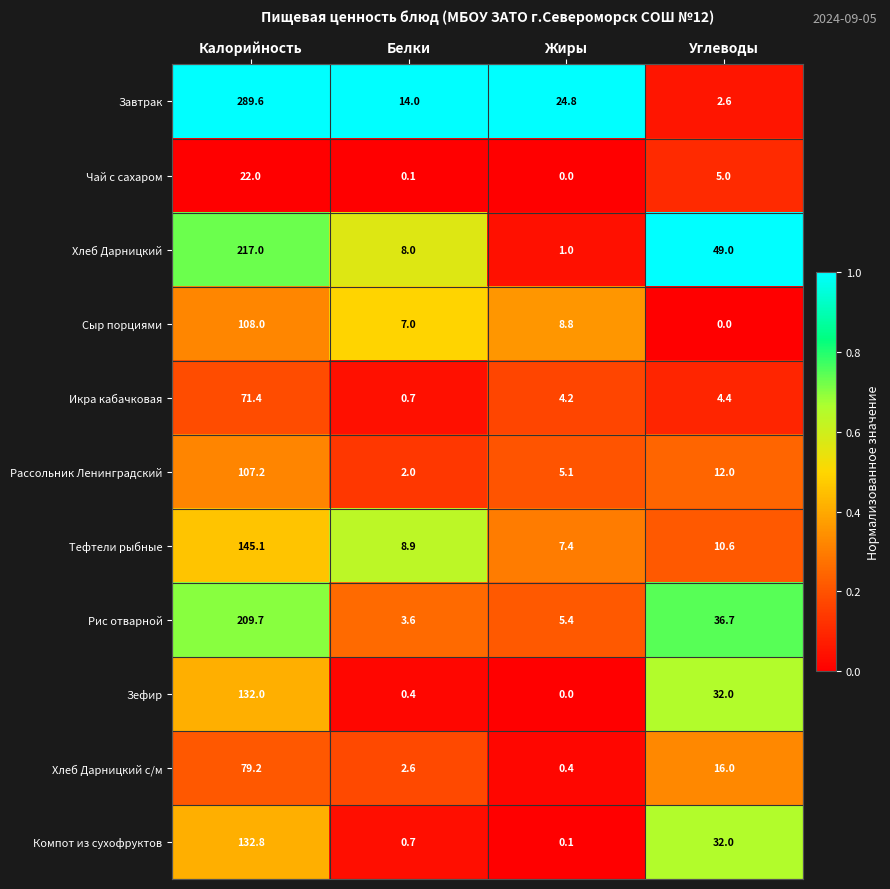

What is the sum of all Икра кабачковая values?

80.7